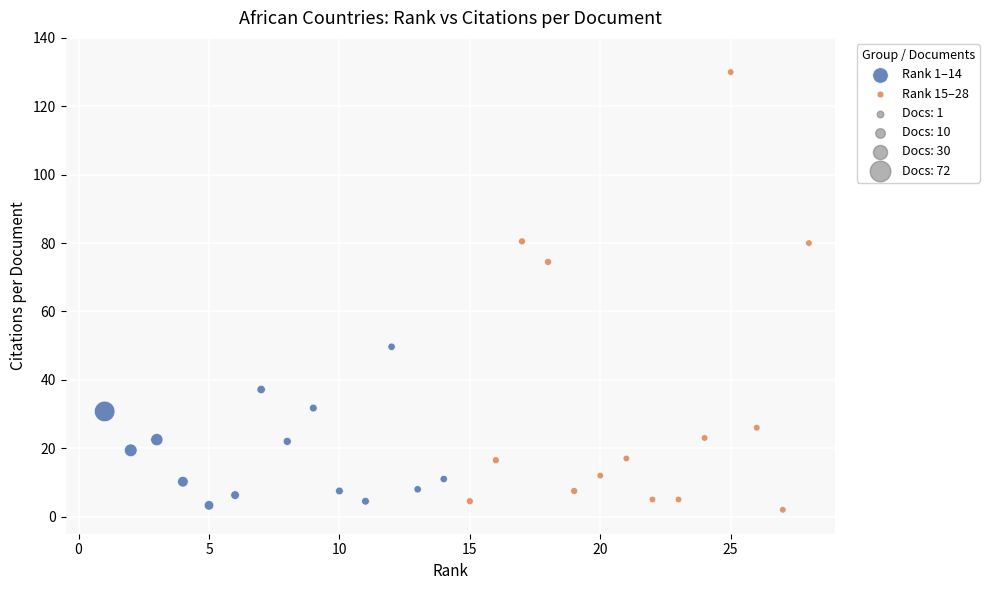

Which series has the largest Y range (max minus min)?

Rank 15–28